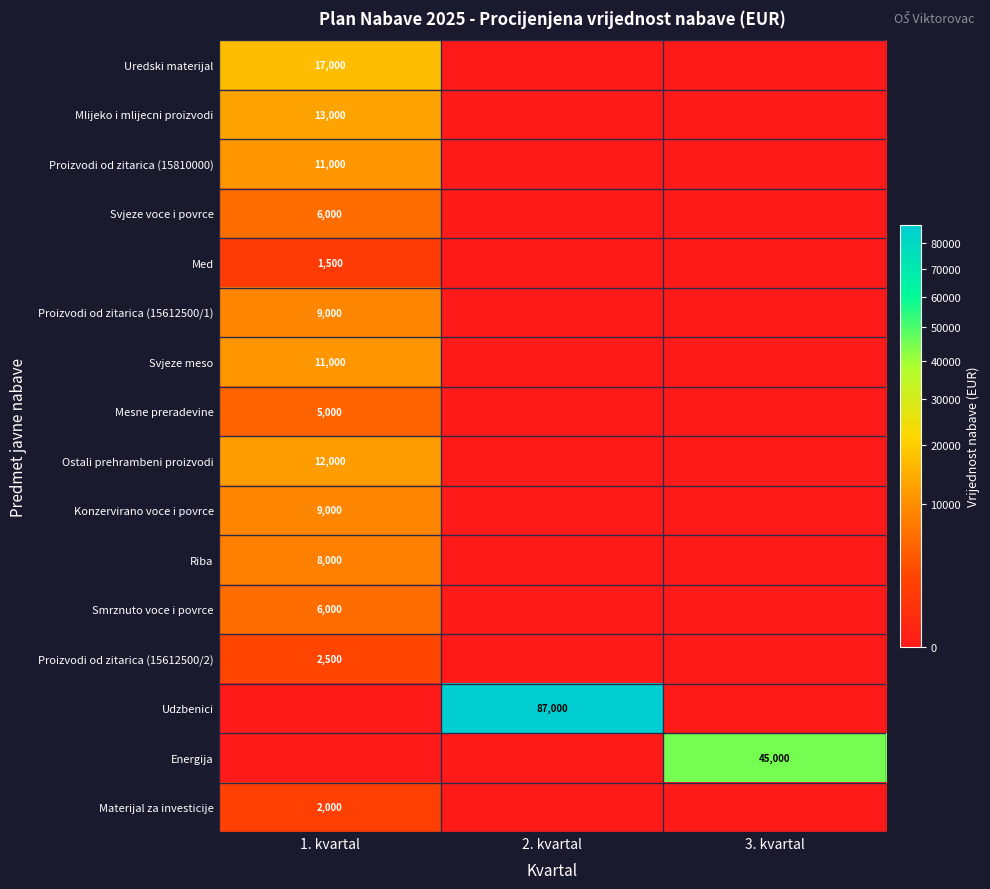

Is it true that Mlijeko i mlijecni proizvodi equals 13000 at 1. kvartal?

True